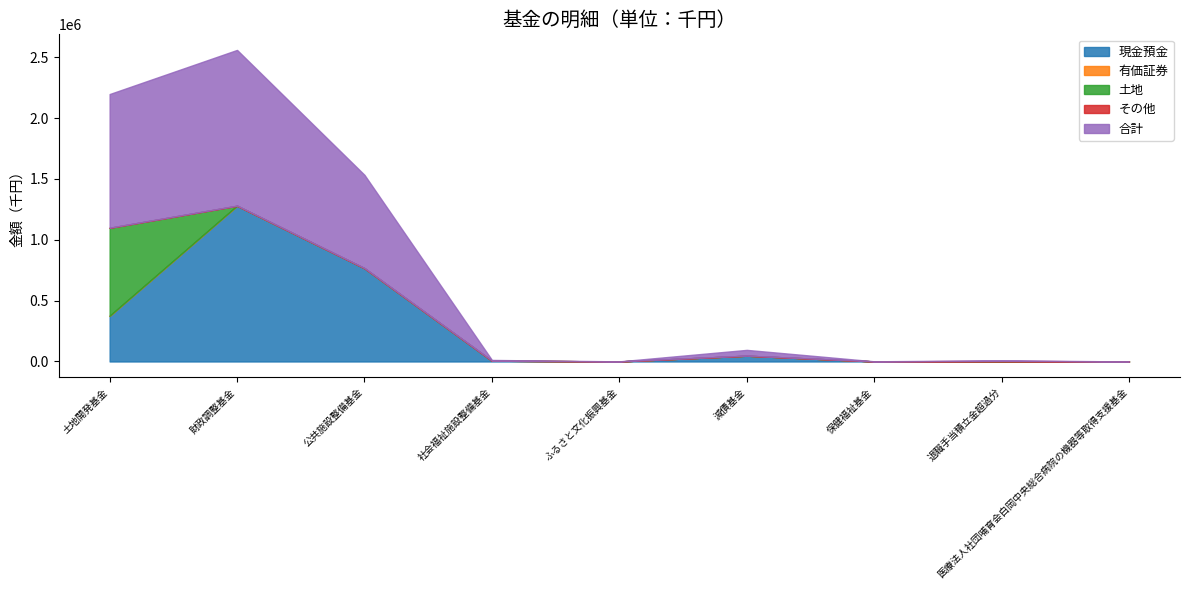

True or false: 現金預金 has more than 2 points higher than both neighbors.

False